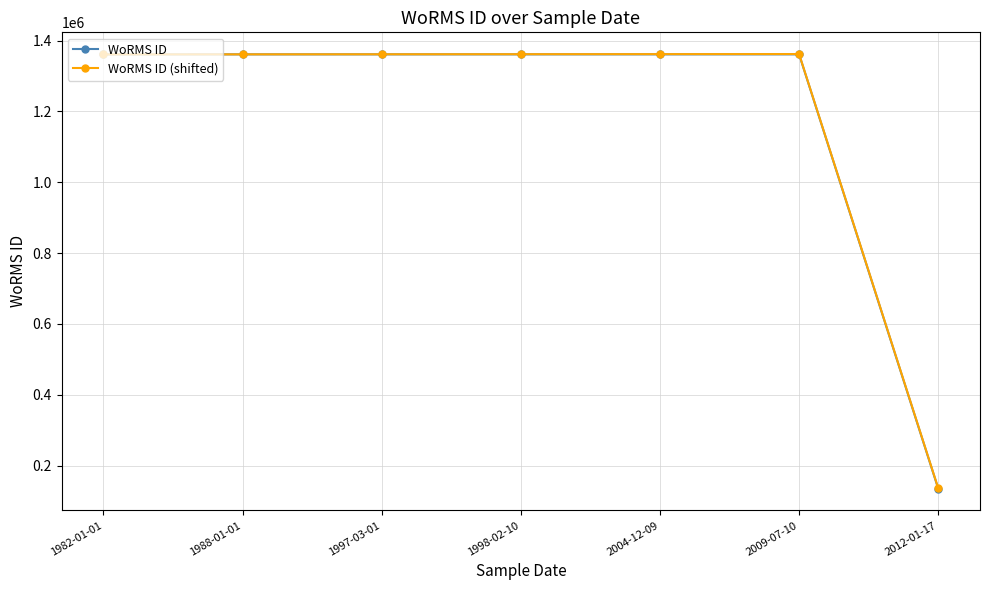

What is the minimum value for WoRMS ID (shifted)?

135750.5